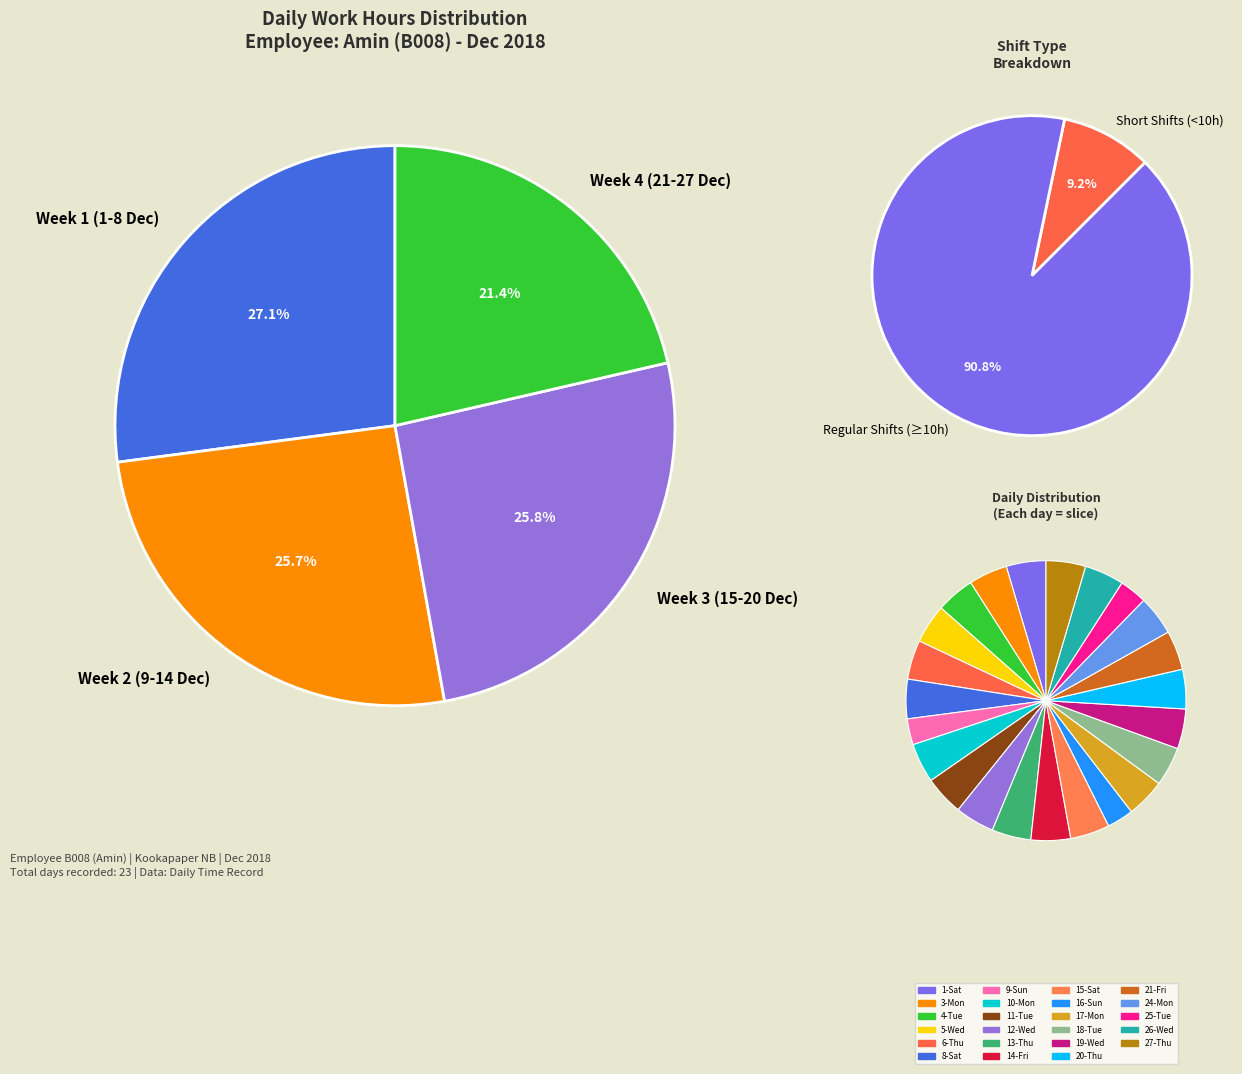

What is the largest slice in the pie chart?

19-Wed